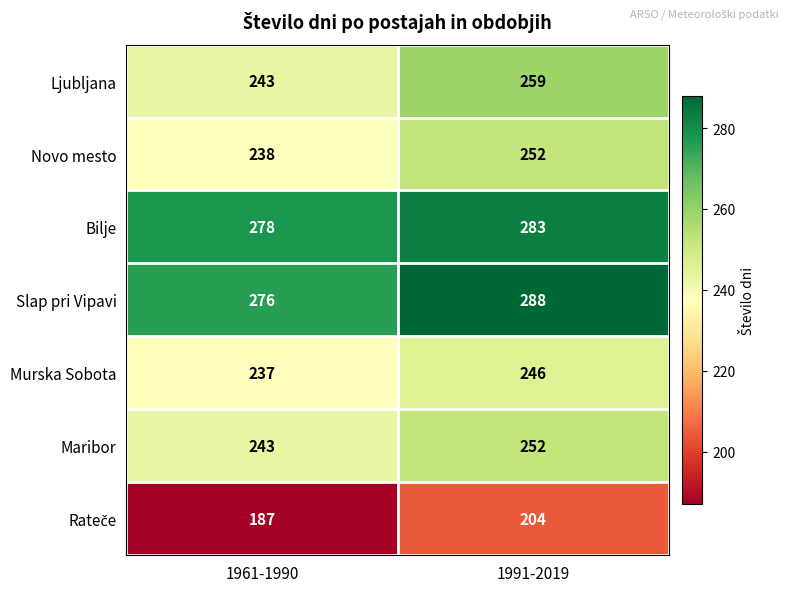

Which category has the lowest value across all series?

1961-1990